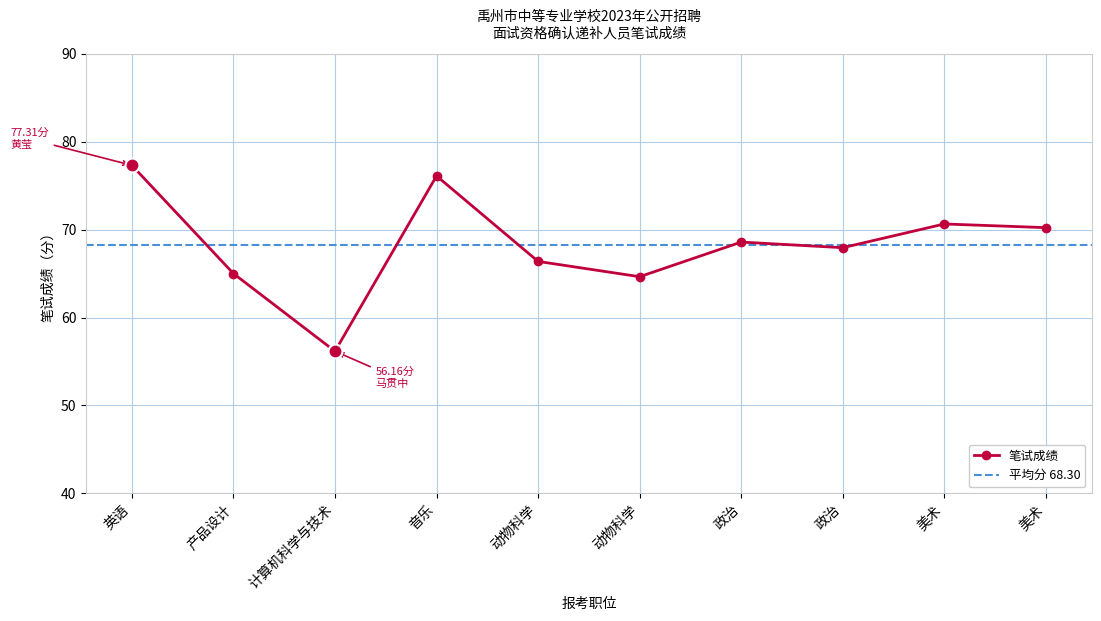

The value at 英语 is 77.3. True or false?

True